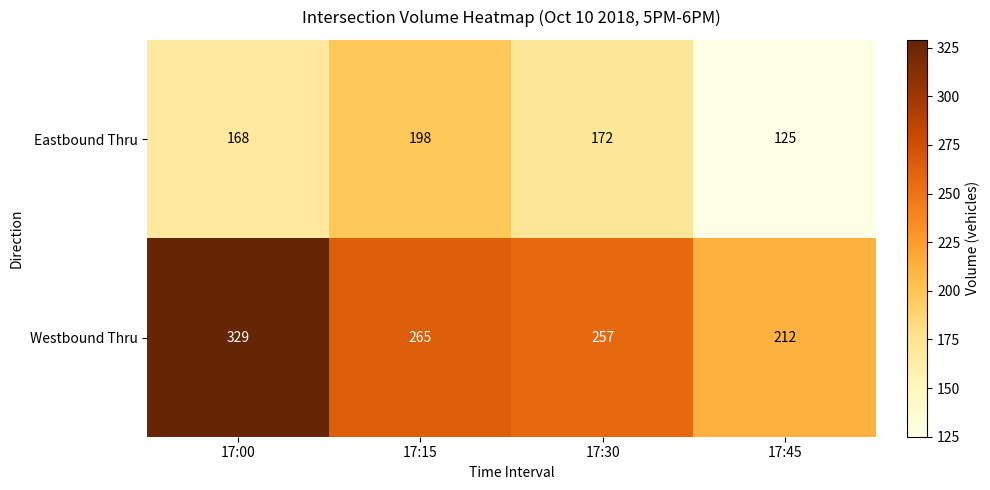

What is the minimum value for Westbound Thru?

212